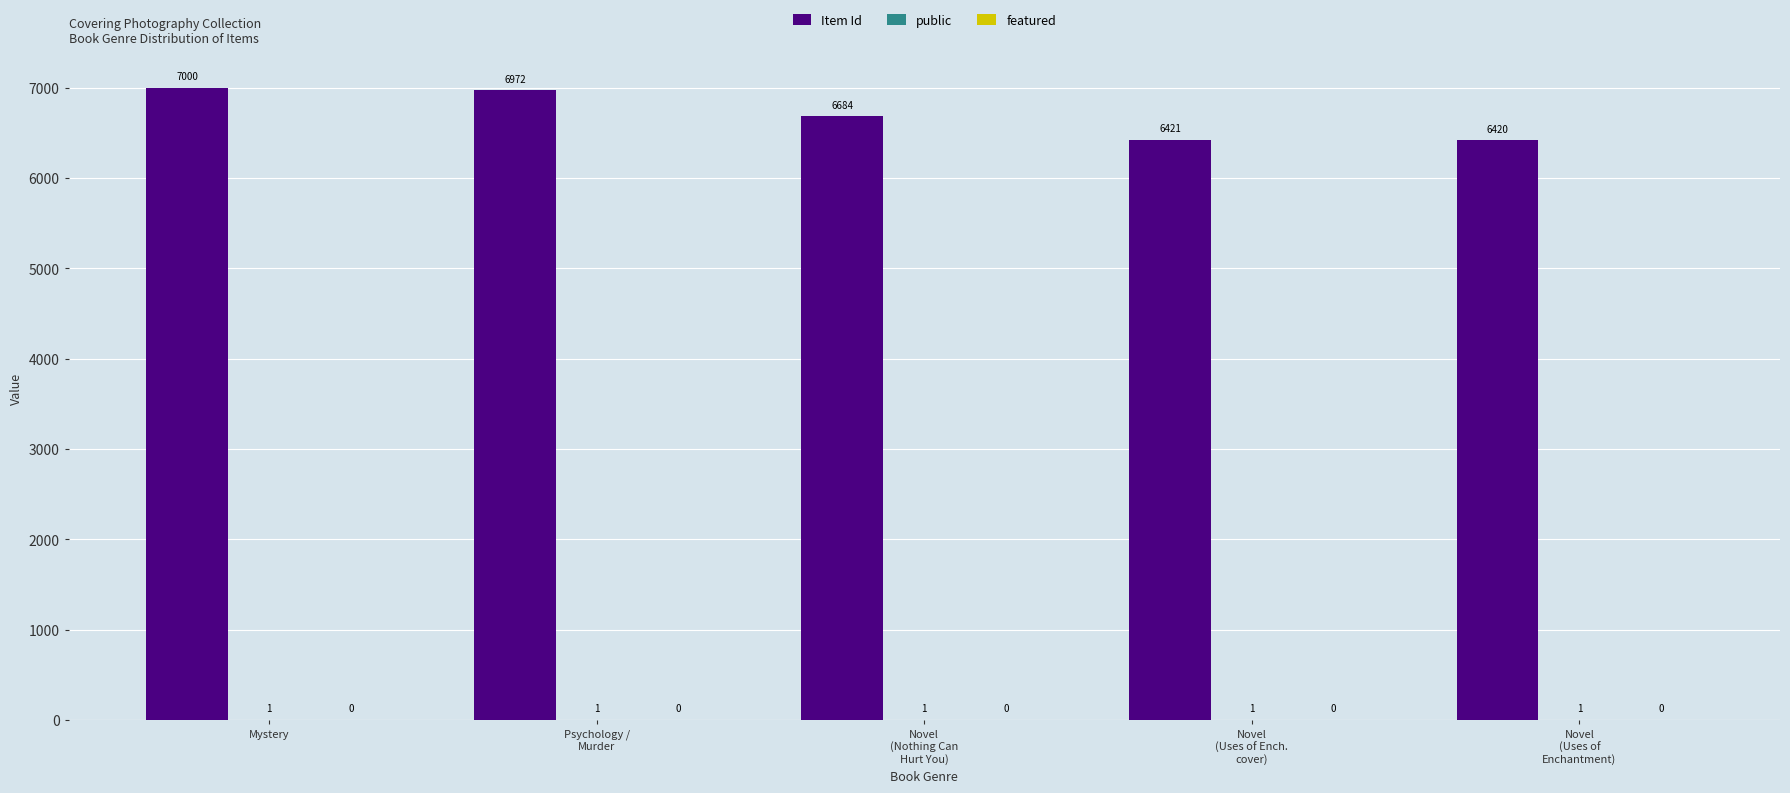

Are the bars grouped side by side (vs. stacked)?

Yes